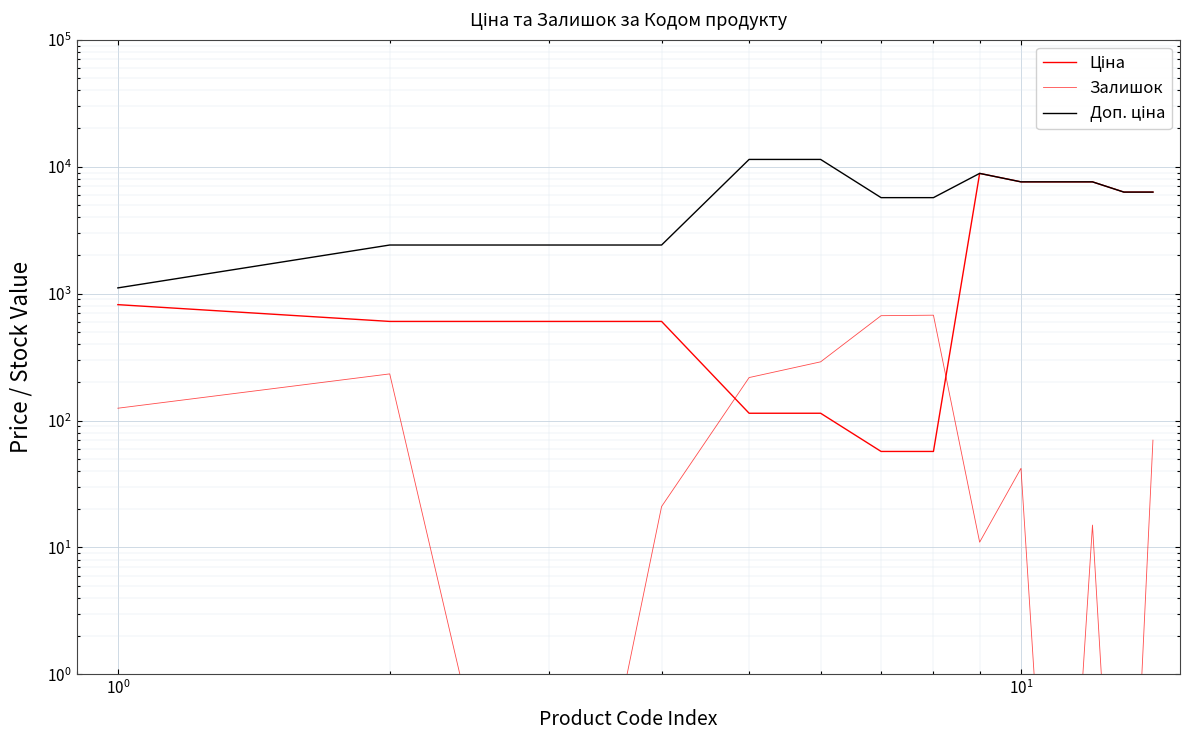

Is the value of Залишок at $\mathdefault{10^{-1}}$ greater than the value of Доп. ціна at 8?

No